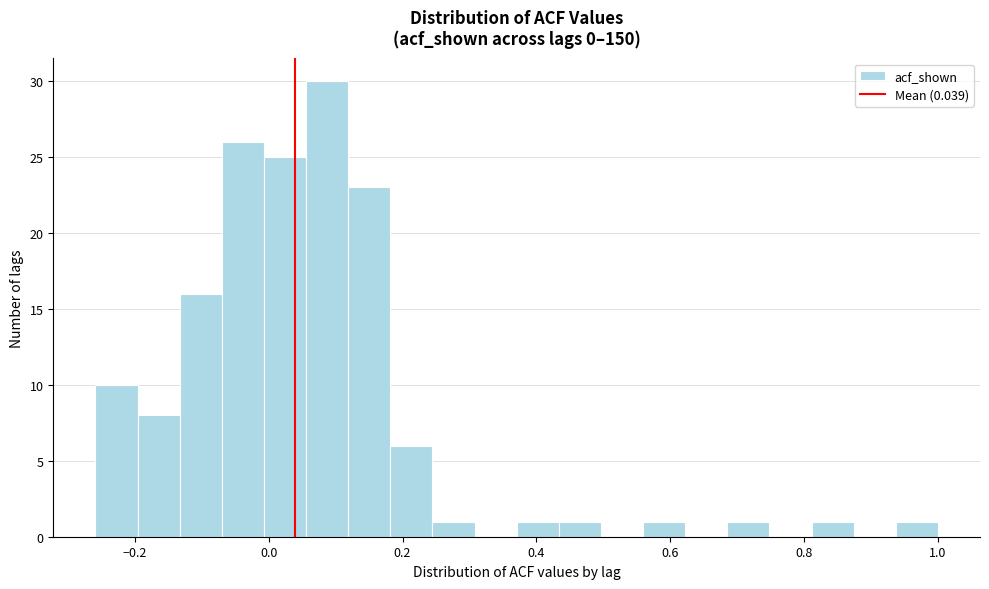

Read against the x-axis, roughly where is the centre of the tallest bar?

0.08